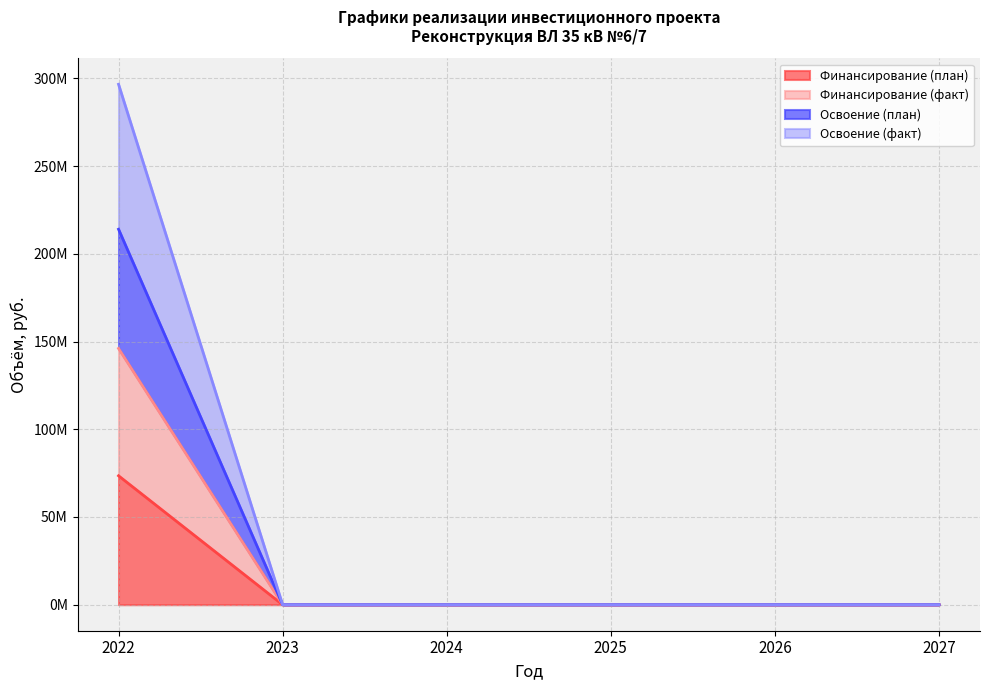

The value of Финансирование (факт) at 2022 is 259341198. True or false?

False